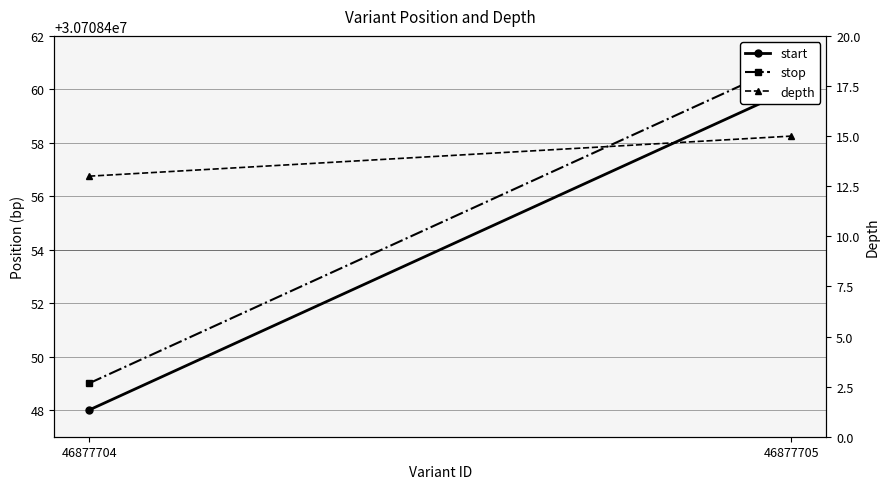

What is the average value of the depth series?

14